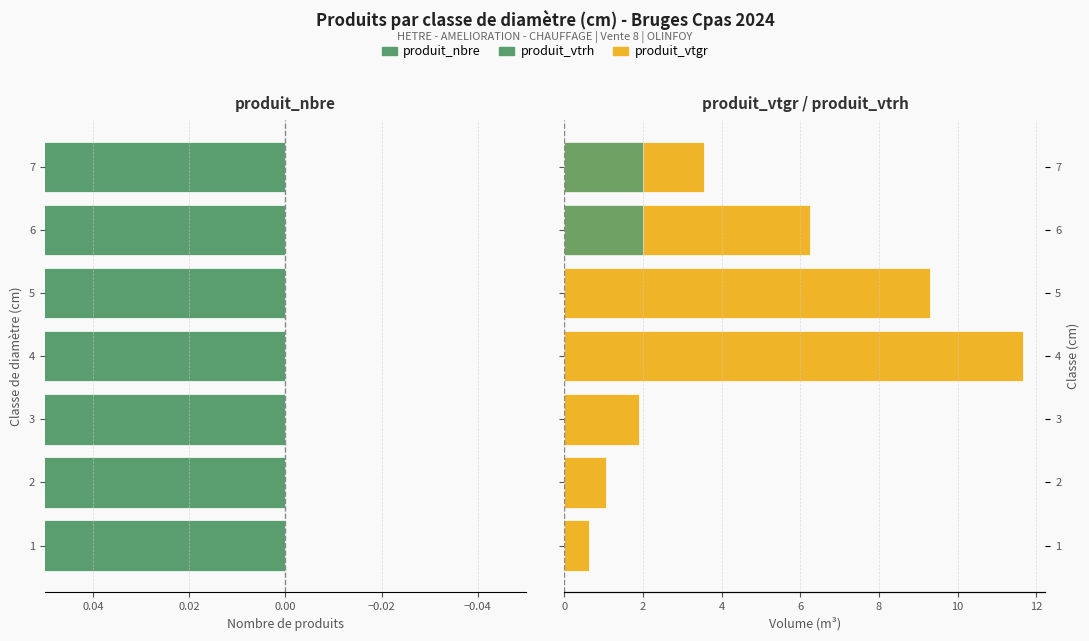

Which series has the largest range (max minus min)?

produit_nbre